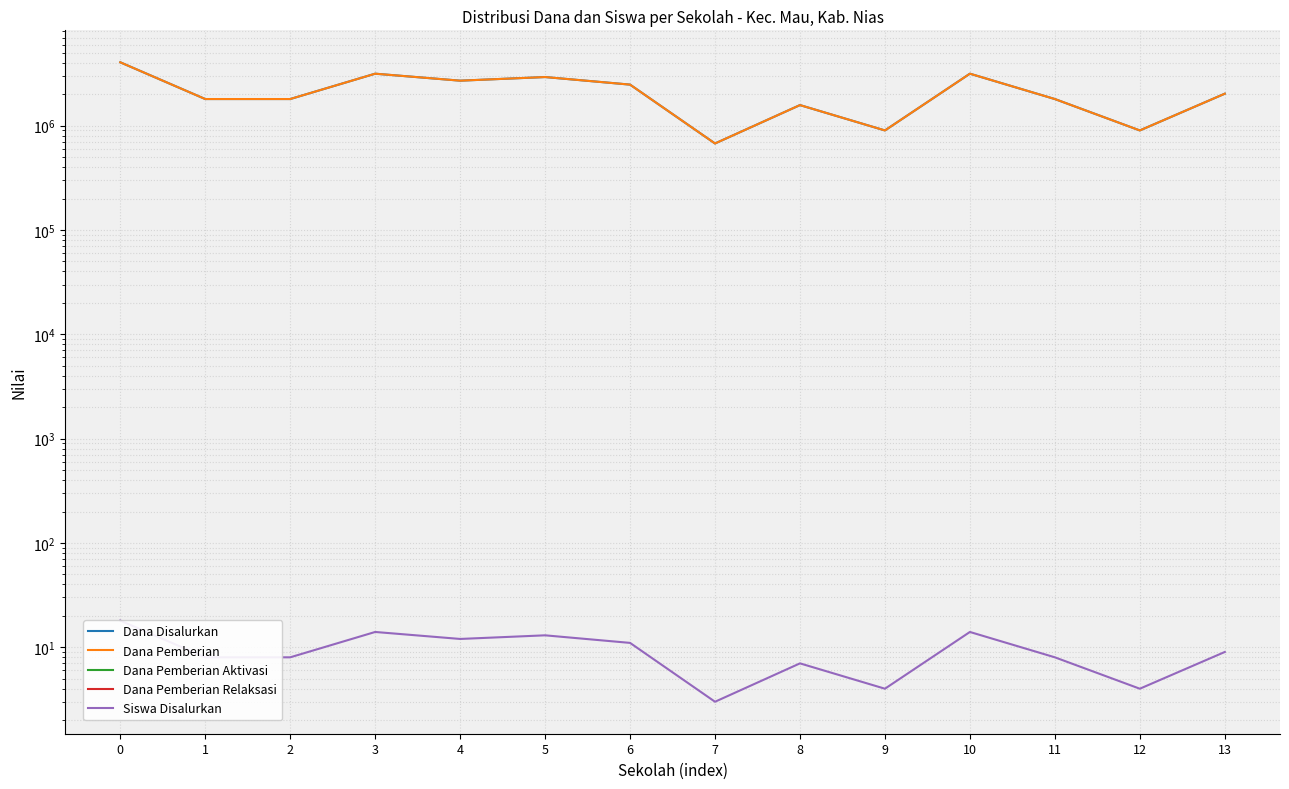

How many lines are shown in the chart?

5